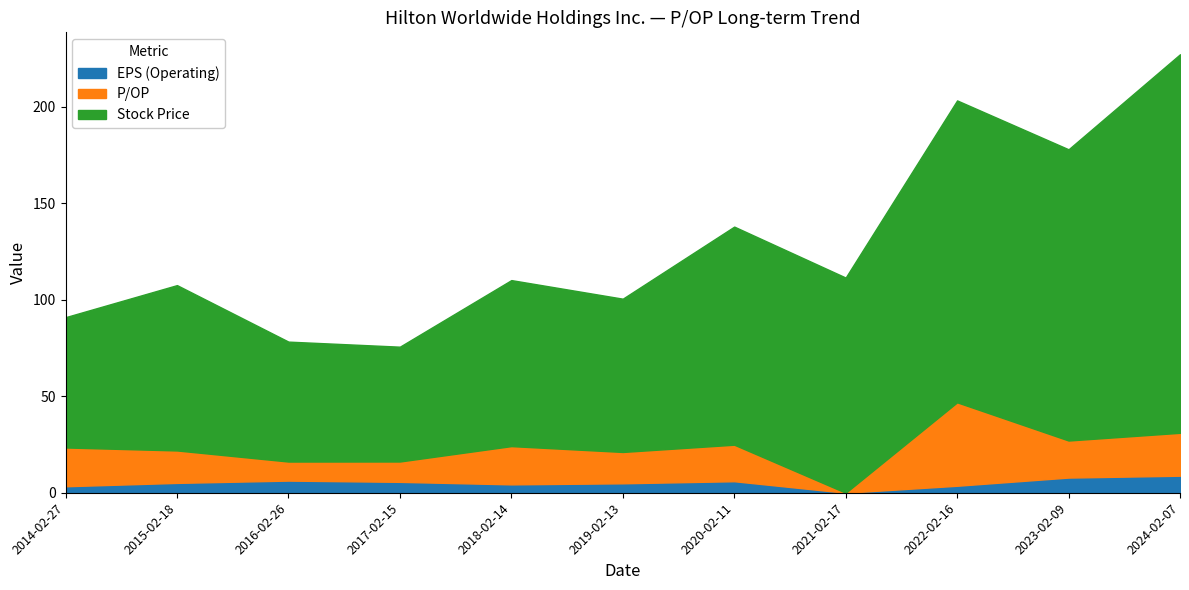

At which category is the sum across all series the highest?

2024-02-07